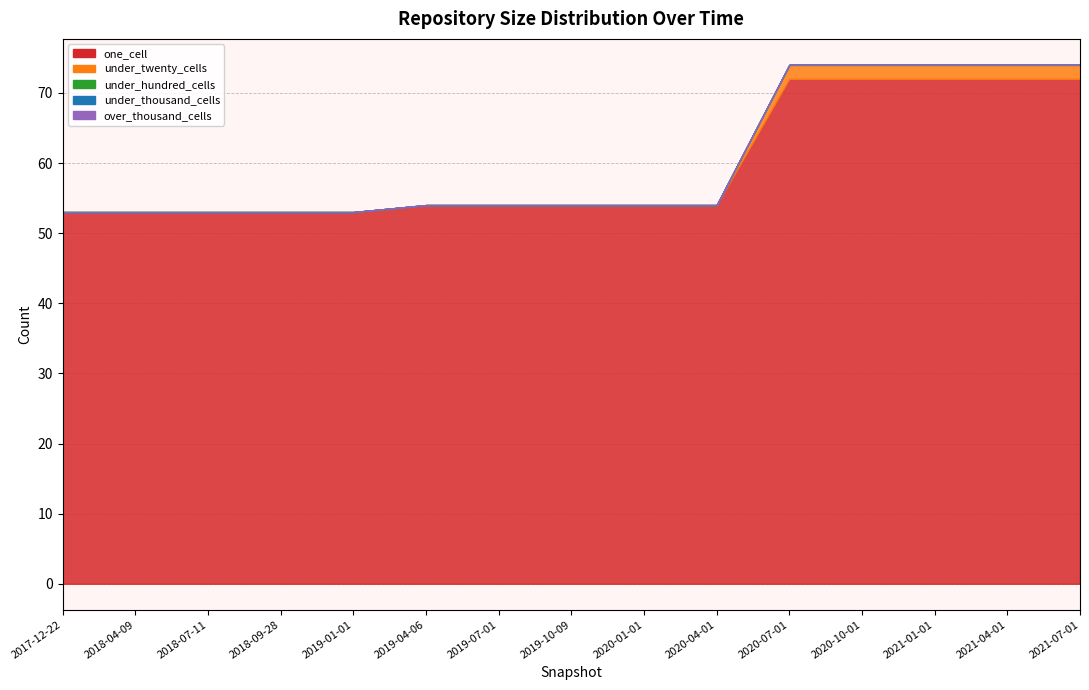

Which category has the lowest value in the under_hundred_cells series?

2017-12-22